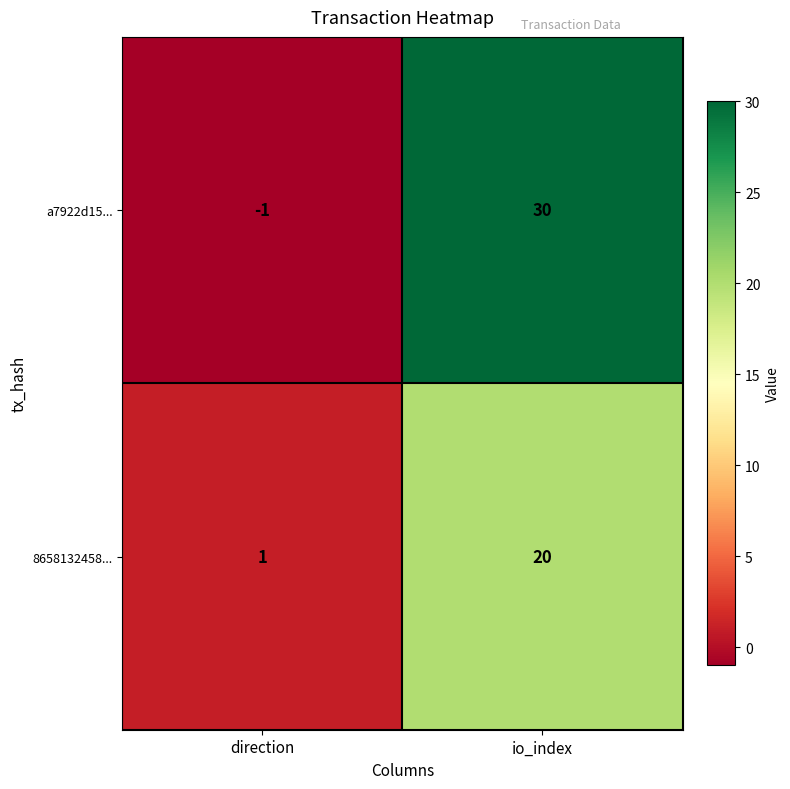

Count the number of categories in the chart.

2